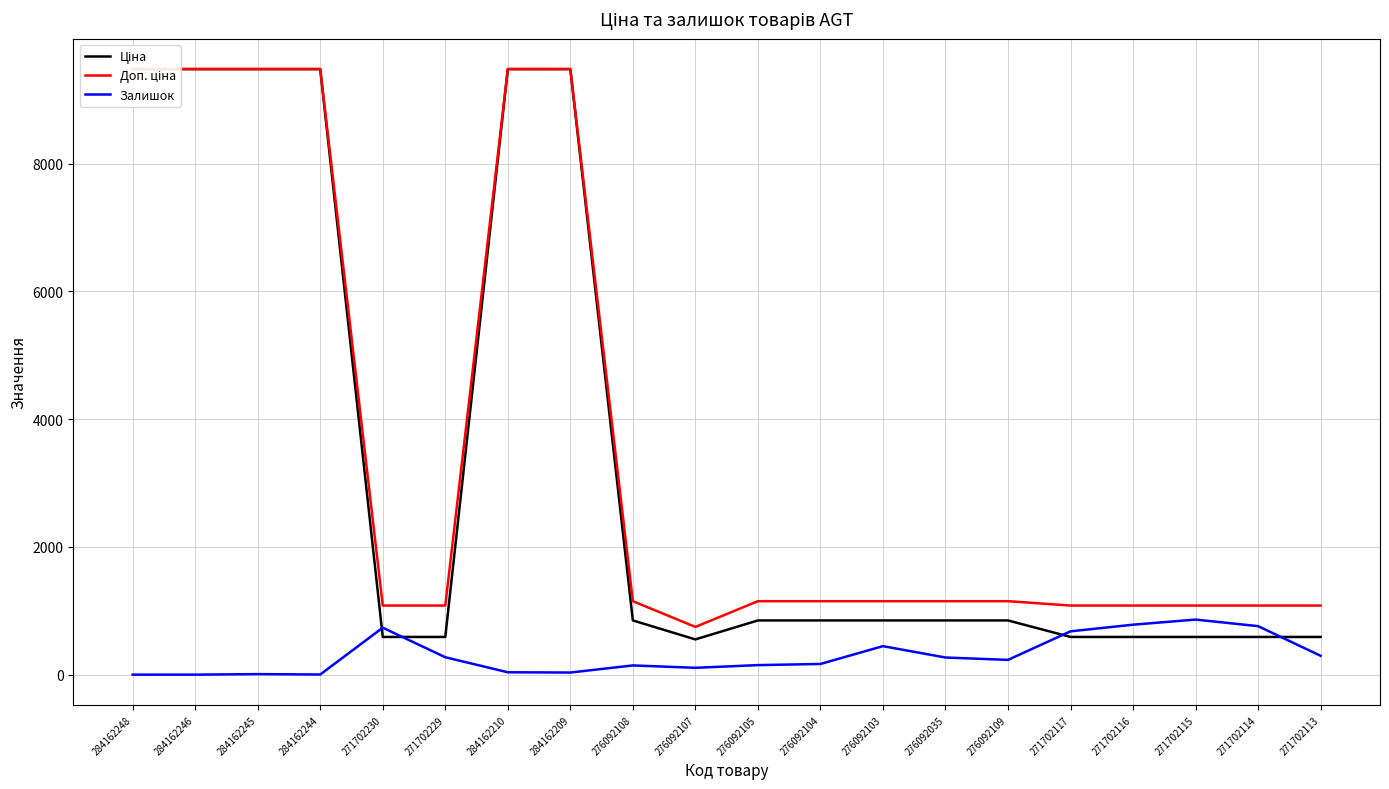

What is the spread (max minus min) of values at 271702115?

491.7